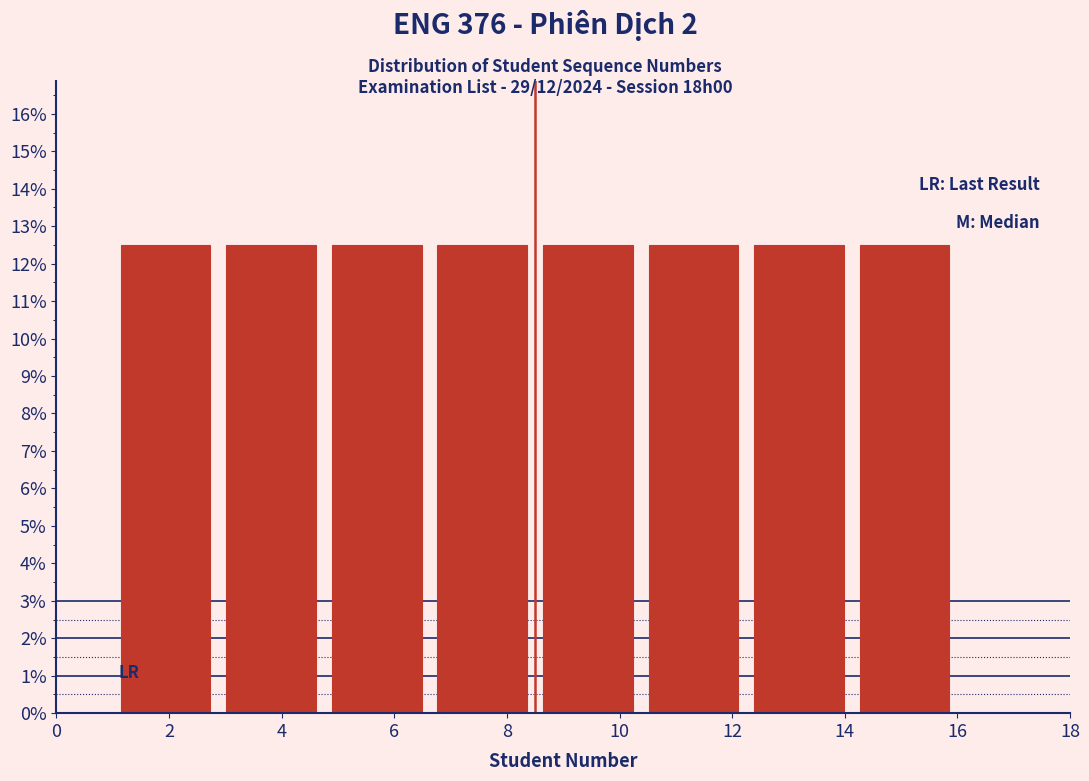

What is the height of the bar covering 4.8 to 6.6 on the x-axis? Neither the bar edges nor the heights are printed on the chart, so give them approximately, as read against the axes.

12.5